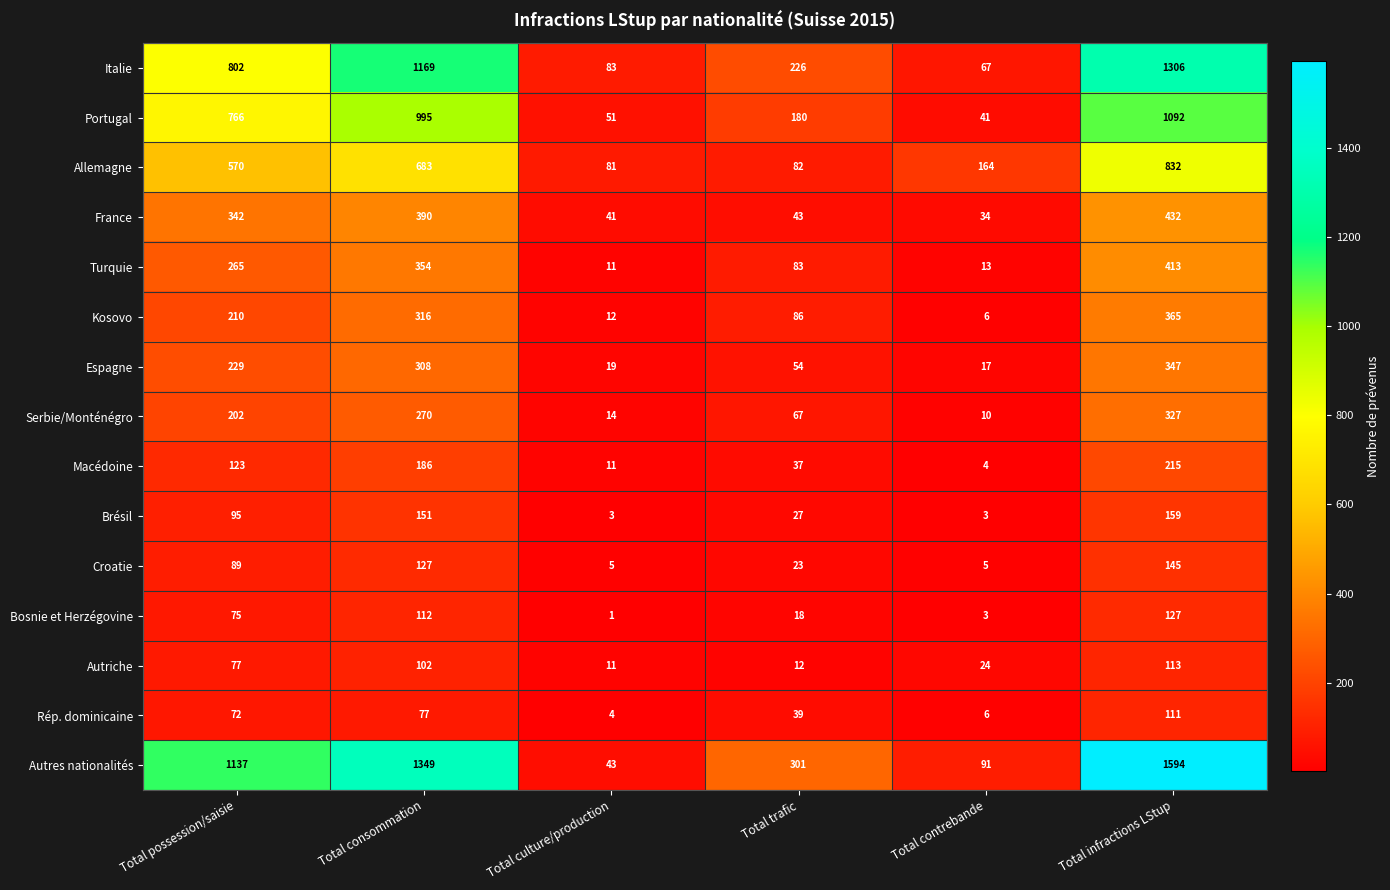

What is the smallest value displayed?

1